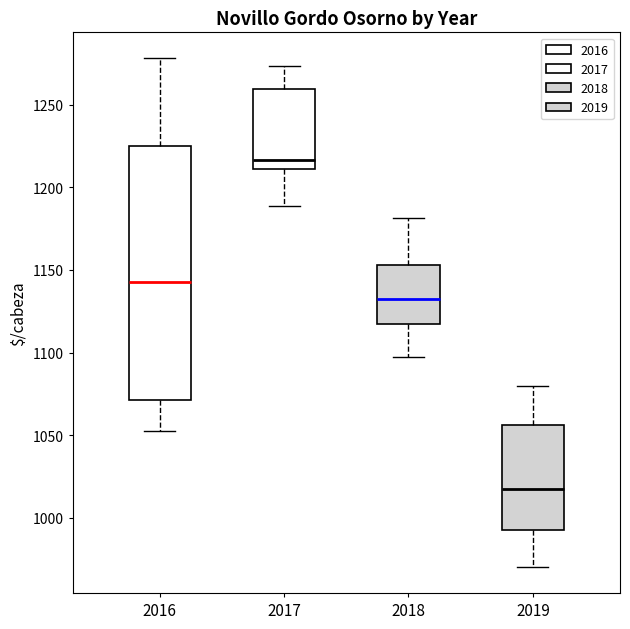

Reading left to right, read every box against the y-axis: the position of its median line, the range the box covers, and the ends of its whiskers. The values are not printed on the chart, so give them approximately, as read against the axis.

2016: median 1145, box 1070 to 1225, whiskers 1055 to 1280
2017: median 1215, box 1210 to 1260, whiskers 1190 to 1275
2018: median 1130, box 1115 to 1155, whiskers 1095 to 1180
2019: median 1020, box 995 to 1055, whiskers 970 to 1080